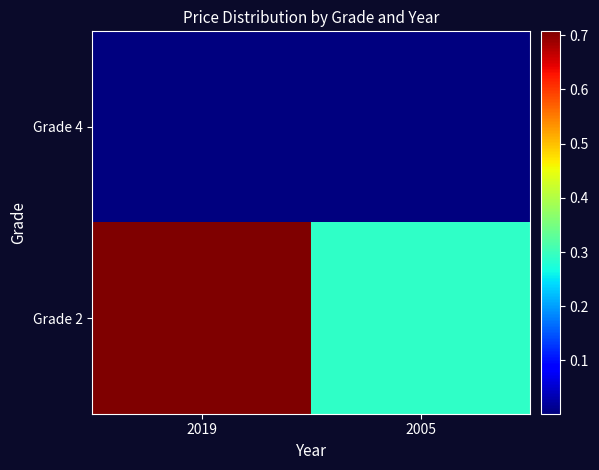

Rank the series by their average value, from highest to lowest.

Grade 2, Grade 4